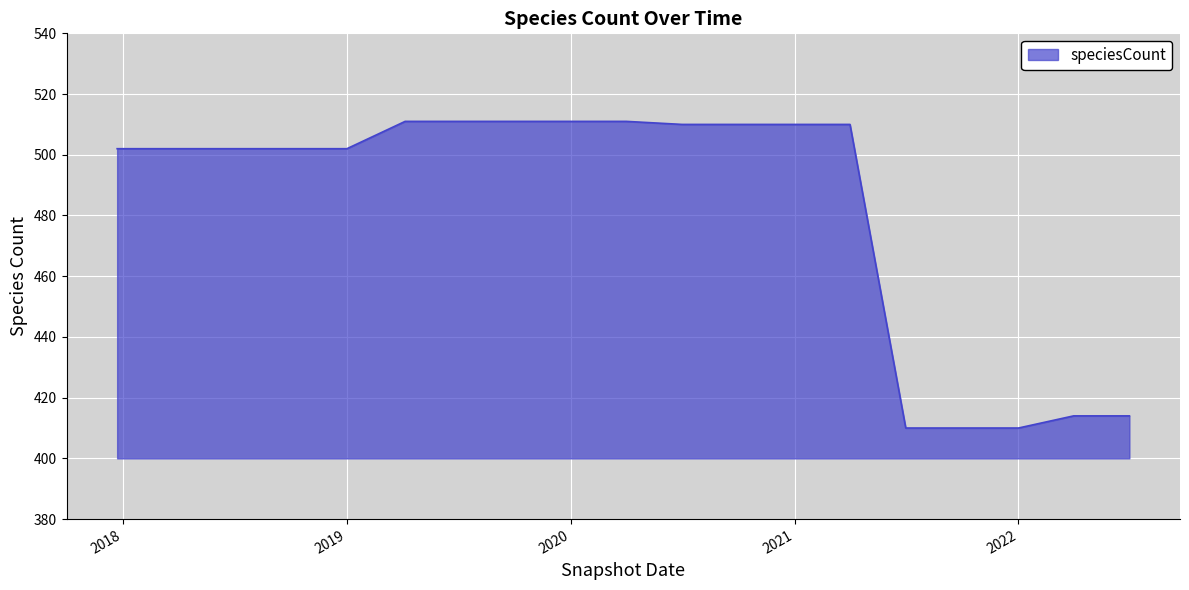

Reading left to right, what are all the values shown in this chart?

502	502	502	502	502	511	511	511	511	511	510	510	510	510	410	410	410	414	414